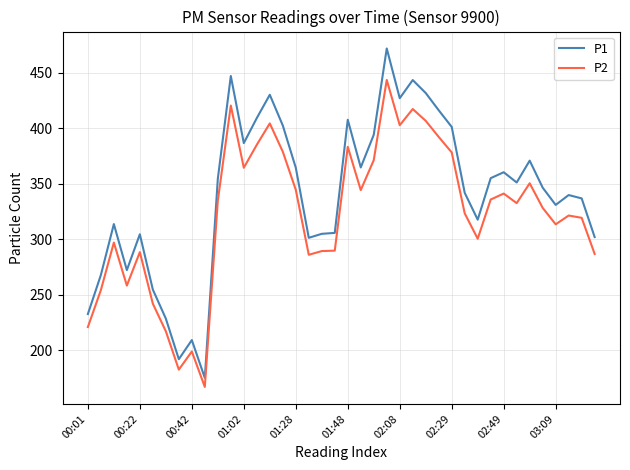

Rank the series by their average value, from highest to lowest.

P1, P2